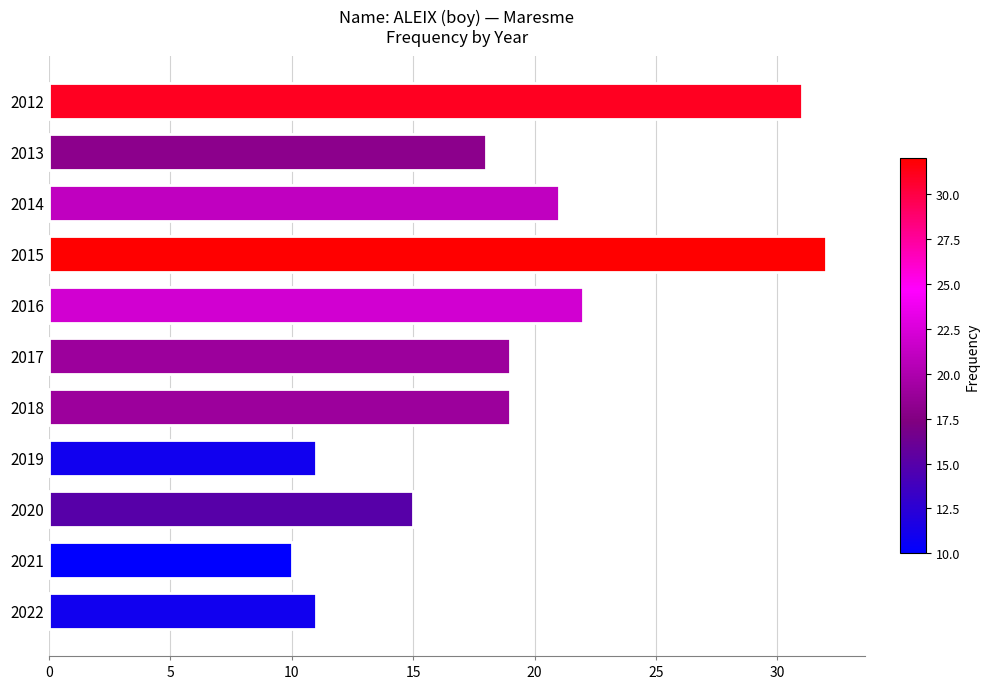

Which label corresponds to the largest value in the chart?

2015